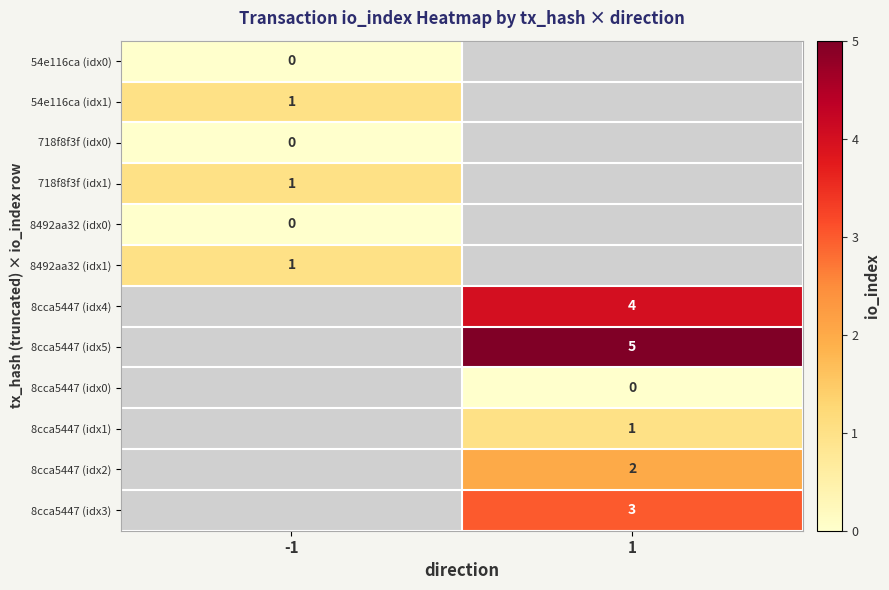

True or false: 8cca5447 (idx5) has a value of 5 at 1.

True